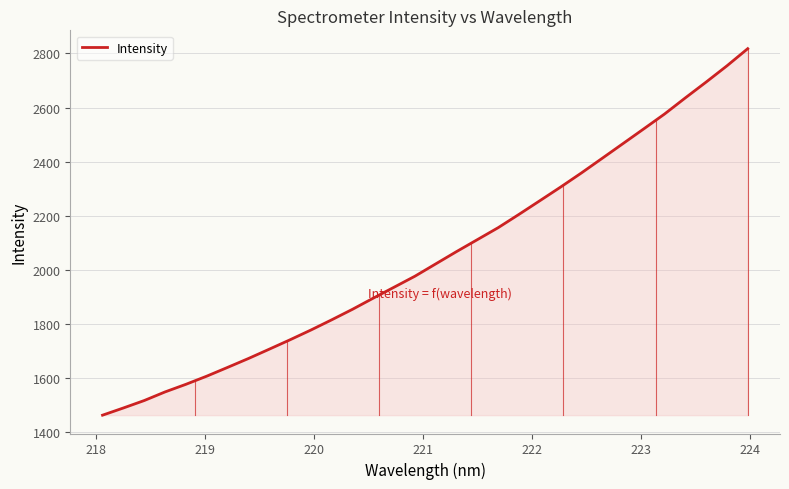

What is the sum of all values?

65589.9